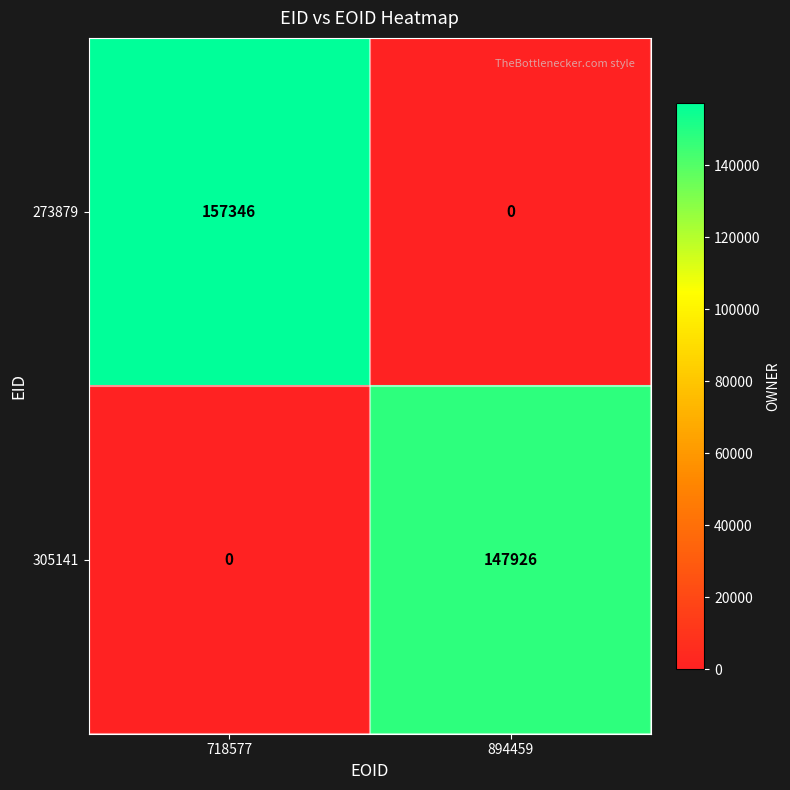

True or false: 273879 has a value of 262252 at 718577.

False